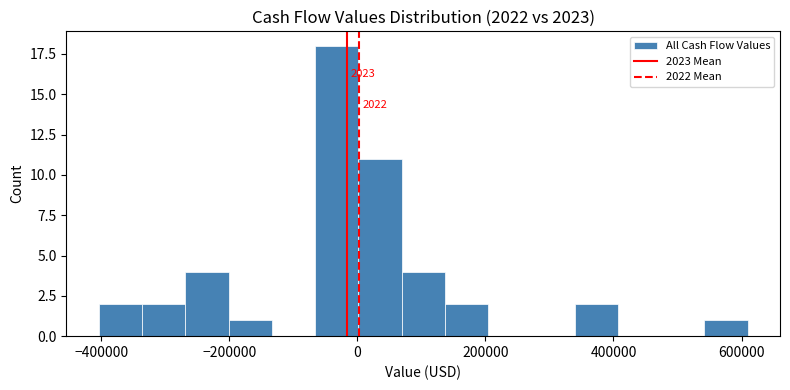

Read against the x-axis, roughly where is the centre of the tallest bar?

-40000